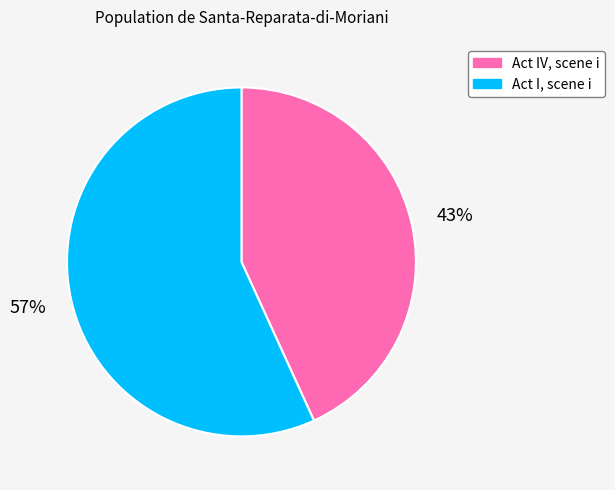

Approximately how many times larger is the value at Act IV, scene i compared to Act I, scene i?

0.8